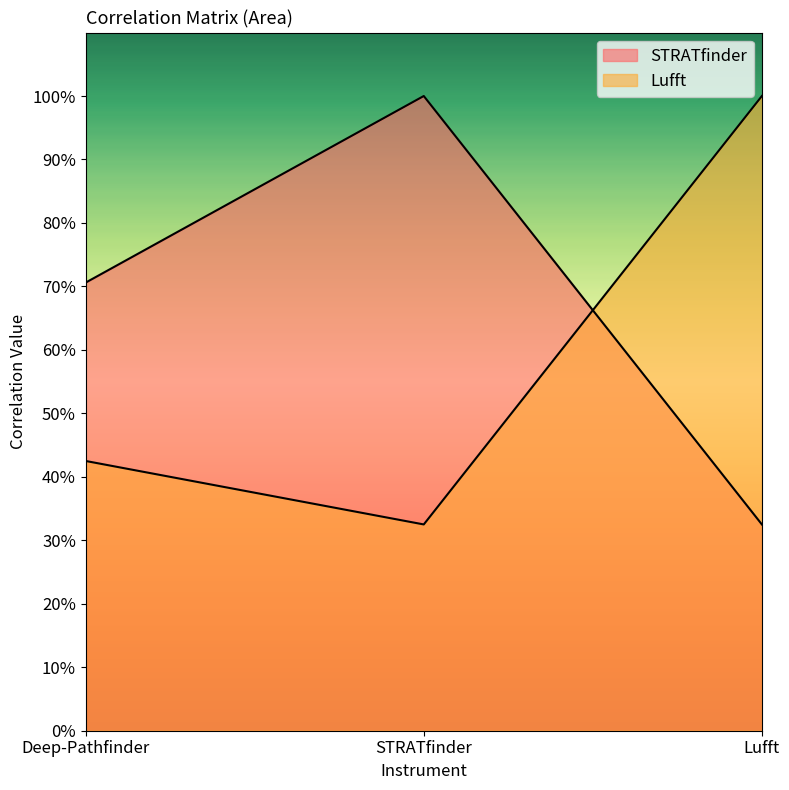

What is the sum of all Lufft values?

1.8